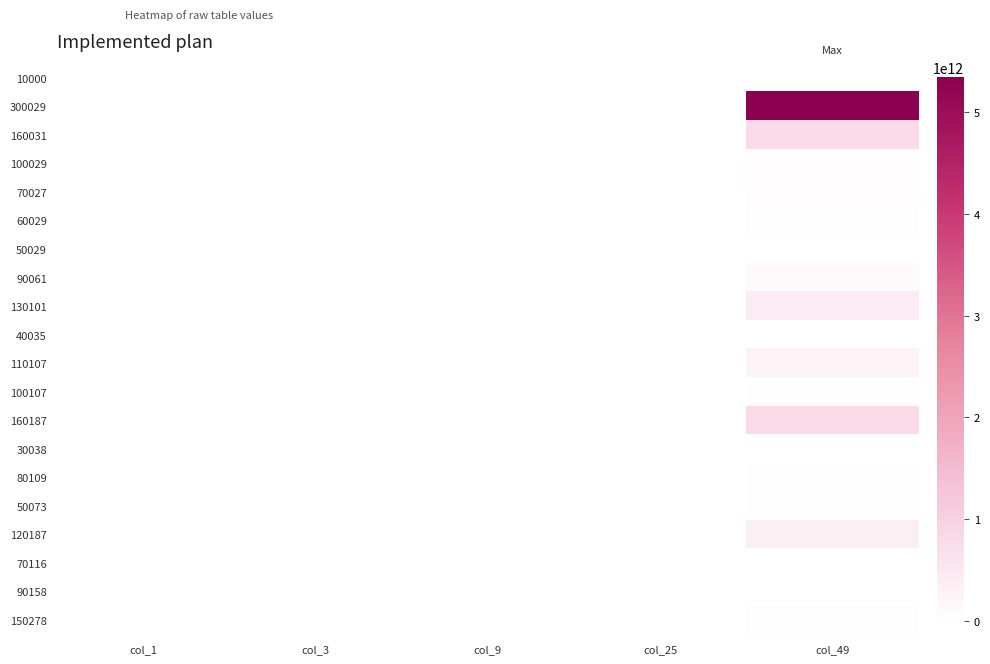

Which label corresponds to the largest value in the chart?

col_49